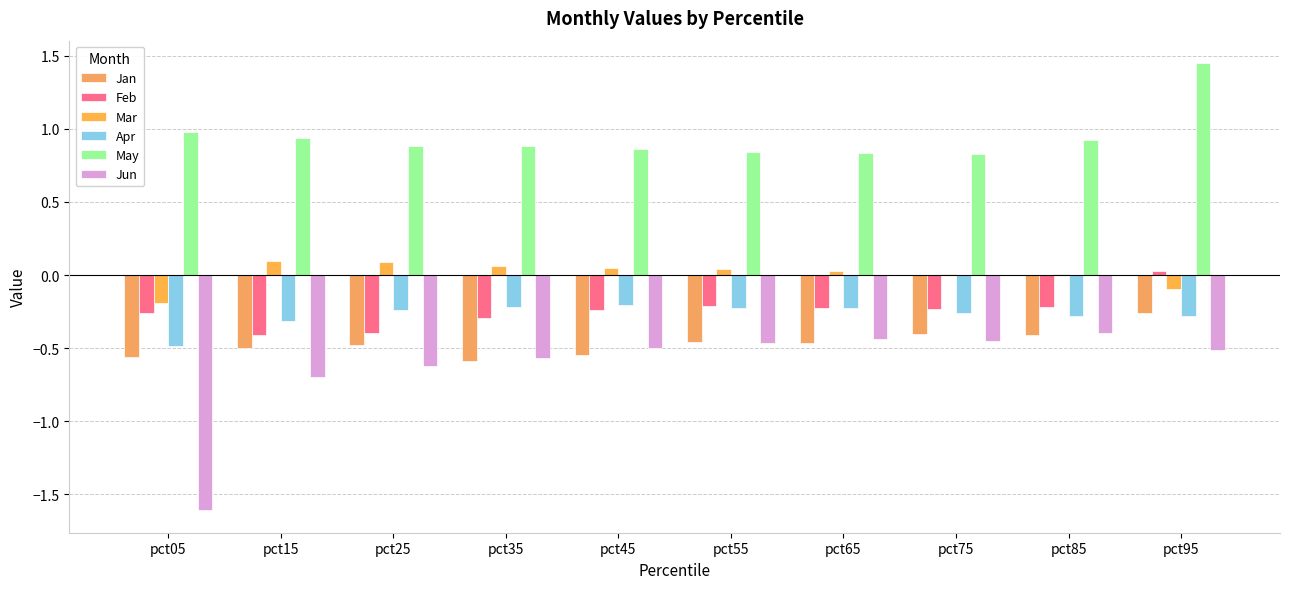

How many groups of bars are there?

10